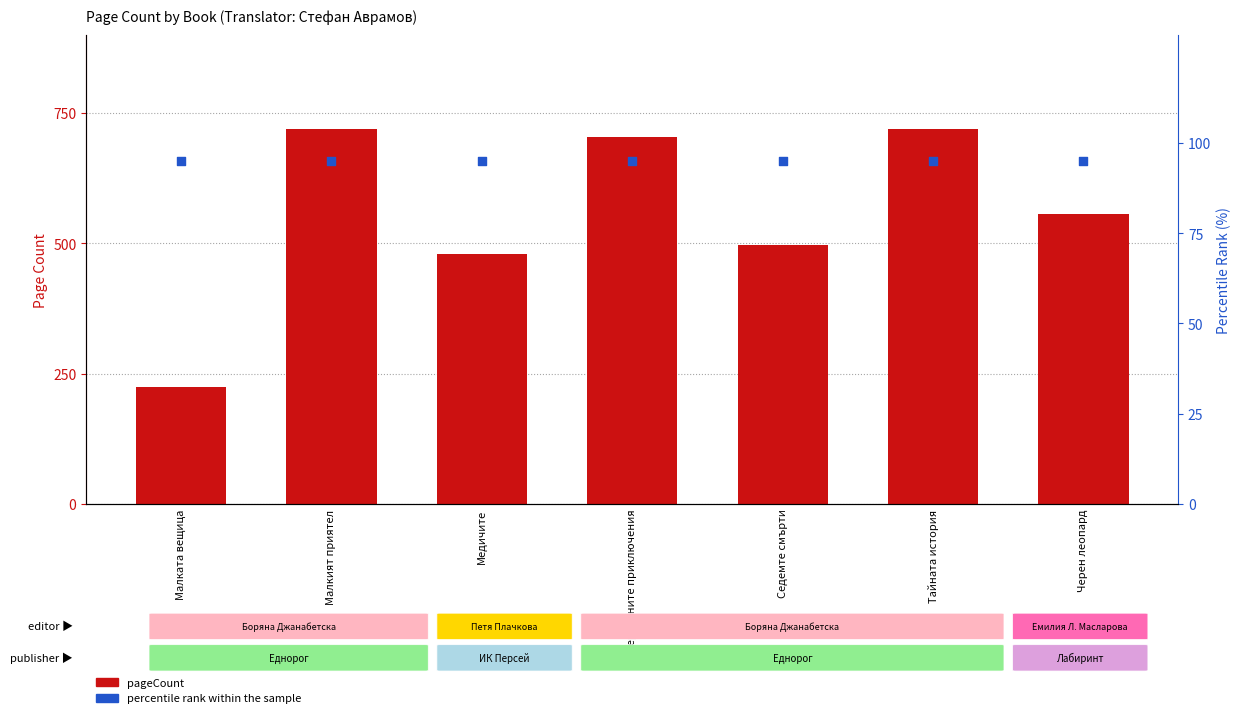

Which series has the widest spread of Y values?

pageCount